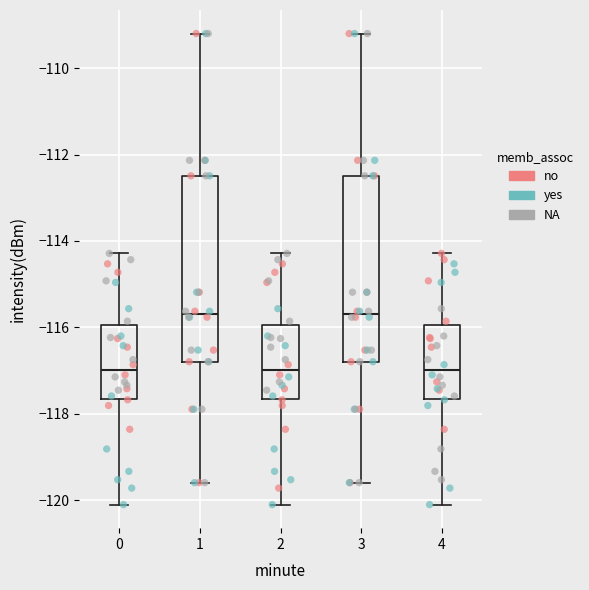

Where does the median line of the box at x = 0 sit on the y-axis? The values are not printed on the chart, so give them approximately, as read against the axis.

-117.0